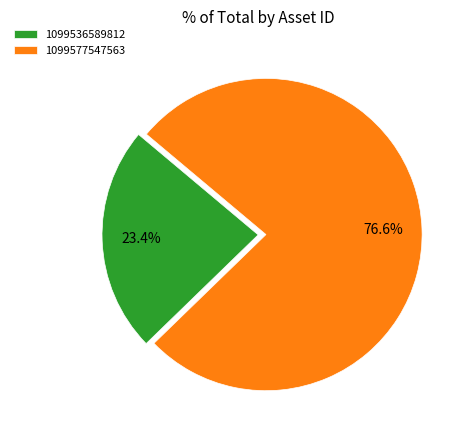

To the nearest percent, what is the combined percentage of 1099536589812 and 1099577547563?

100%